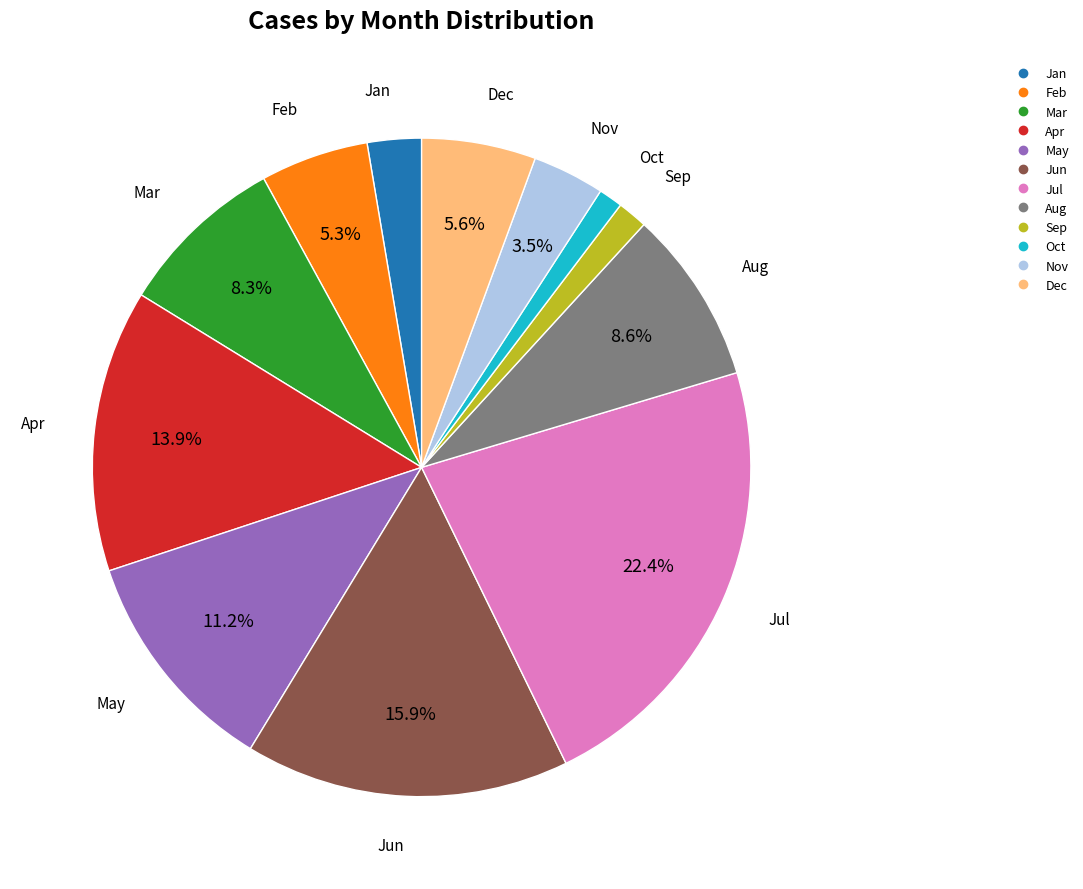

Does any single category account for the majority?

No